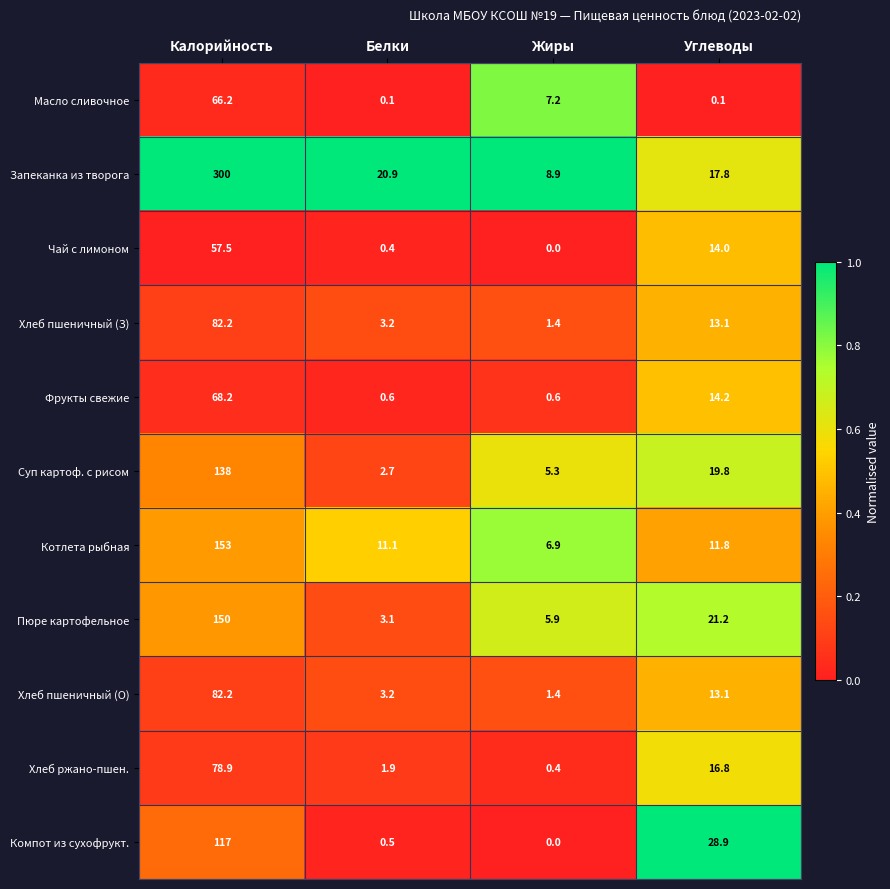

At which category is the sum across all series the highest?

Калорийность